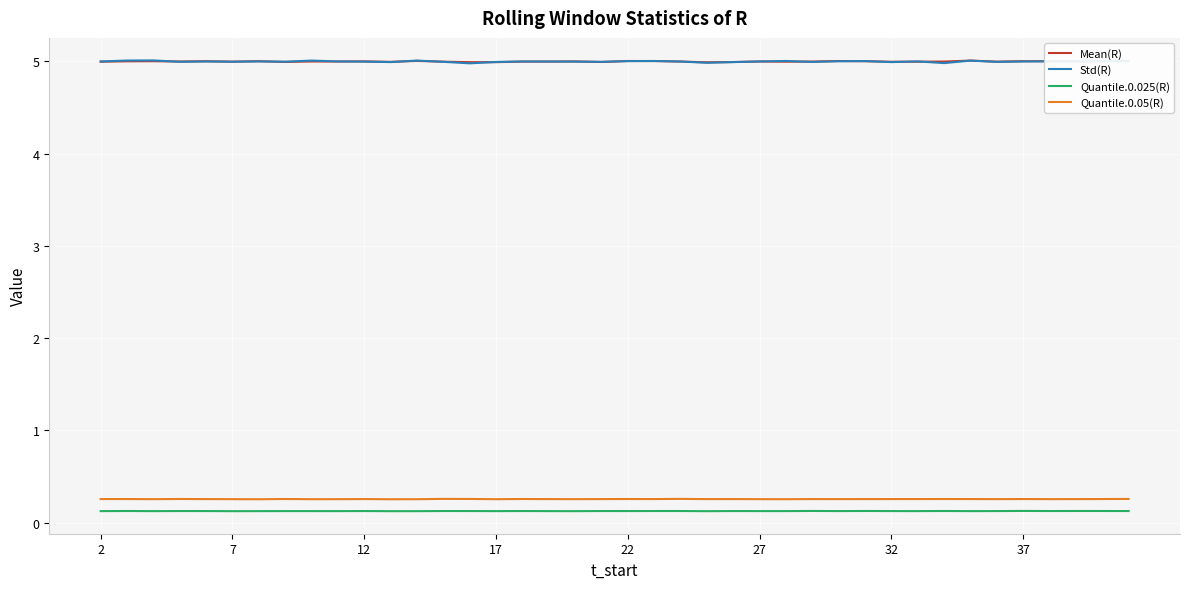

What is the highest value of the Mean(R) series?

5.0